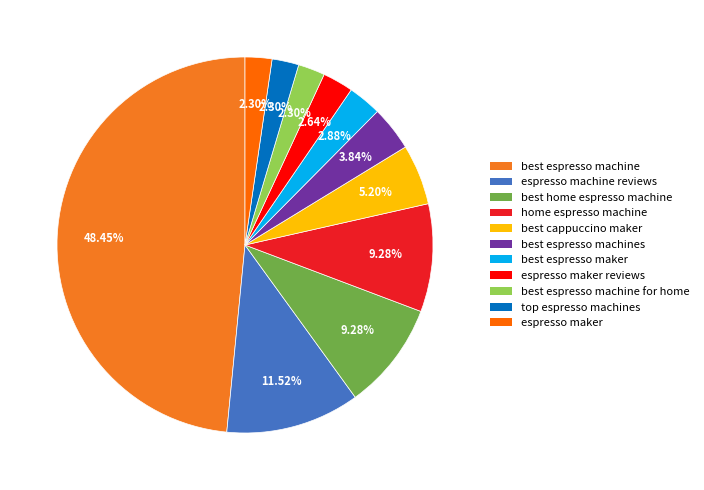

To the nearest percent, what is the average slice percentage?

9%